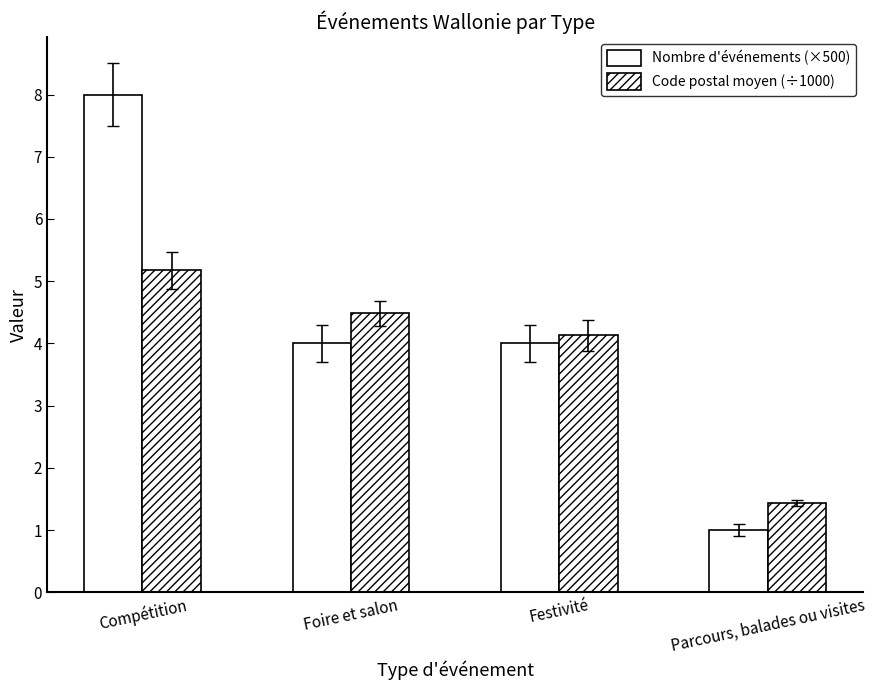

Are the bars horizontal?

No